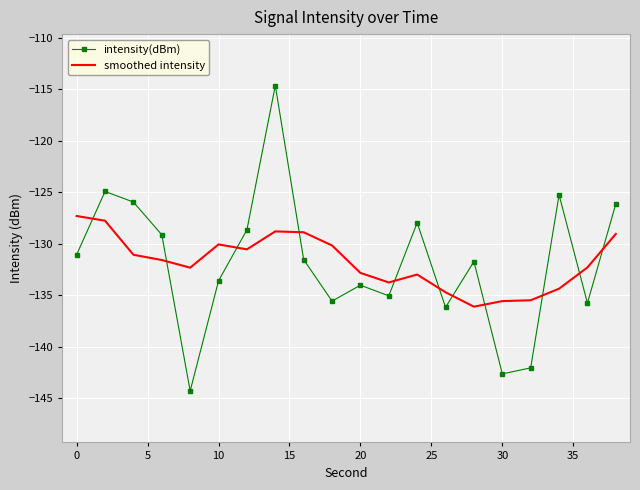

What is the lowest value of the smoothed intensity series?

-136.1